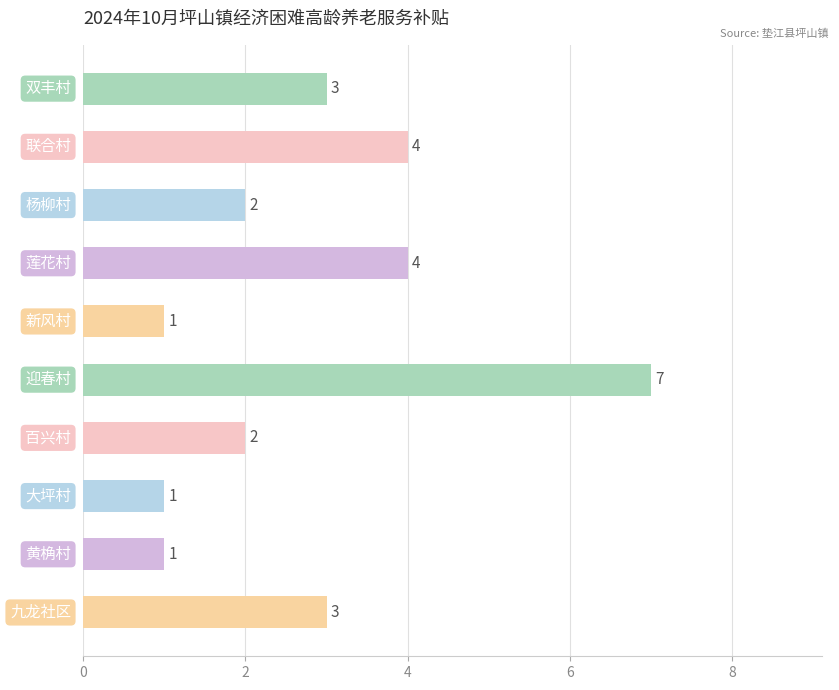

What is the maximum value shown in the chart?

7